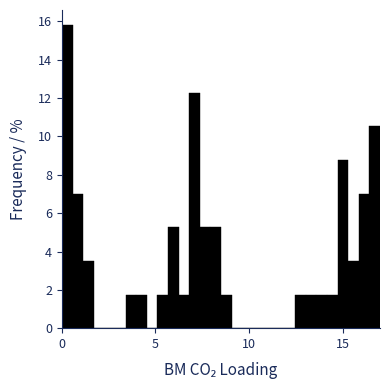

Read against the x-axis, roughly where is the centre of the tallest bar?

0.5